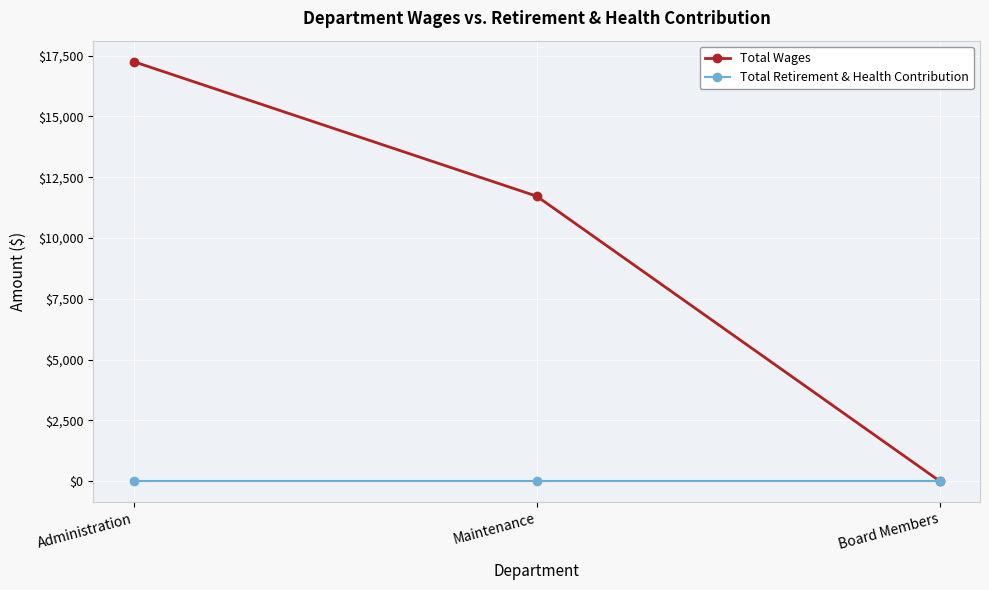

Which series has the largest total across all categories?

Total Wages